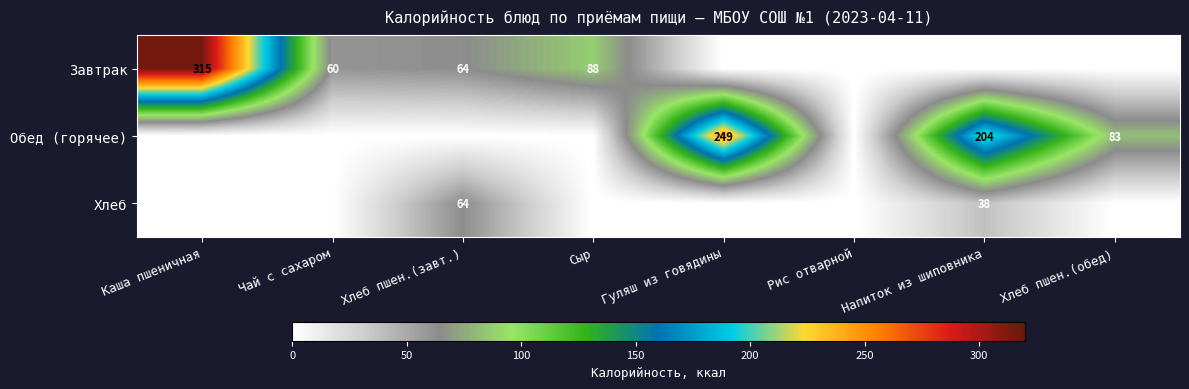

What is the difference between the Обед (горячее) values at Гуляш из говядины and Напиток из шиповника?

45